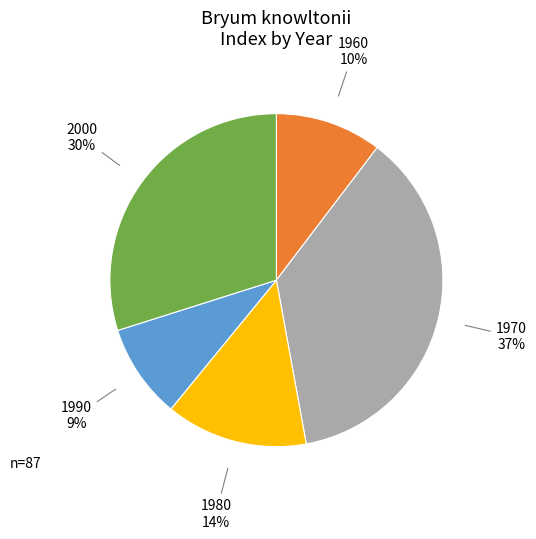

To the nearest percent, what is the average slice percentage?

20%